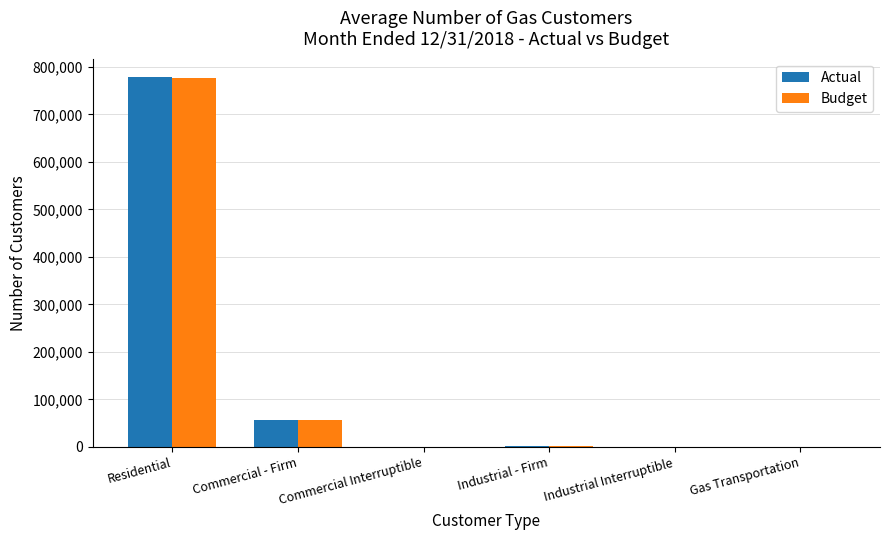

What is the sum of the Budget values at Commercial - Firm and Residential?

832675